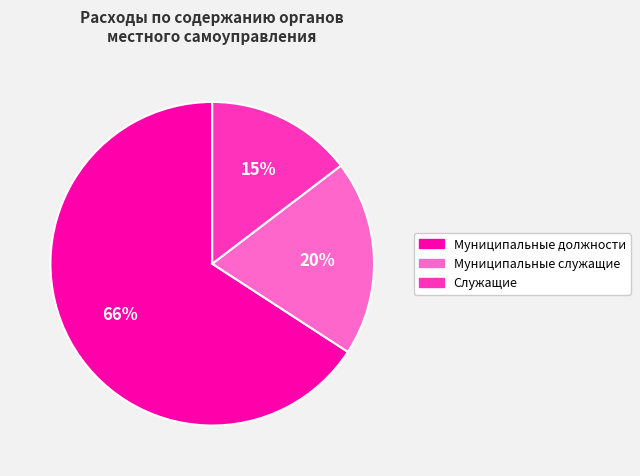

Which category has the smallest portion of the pie?

Служащие